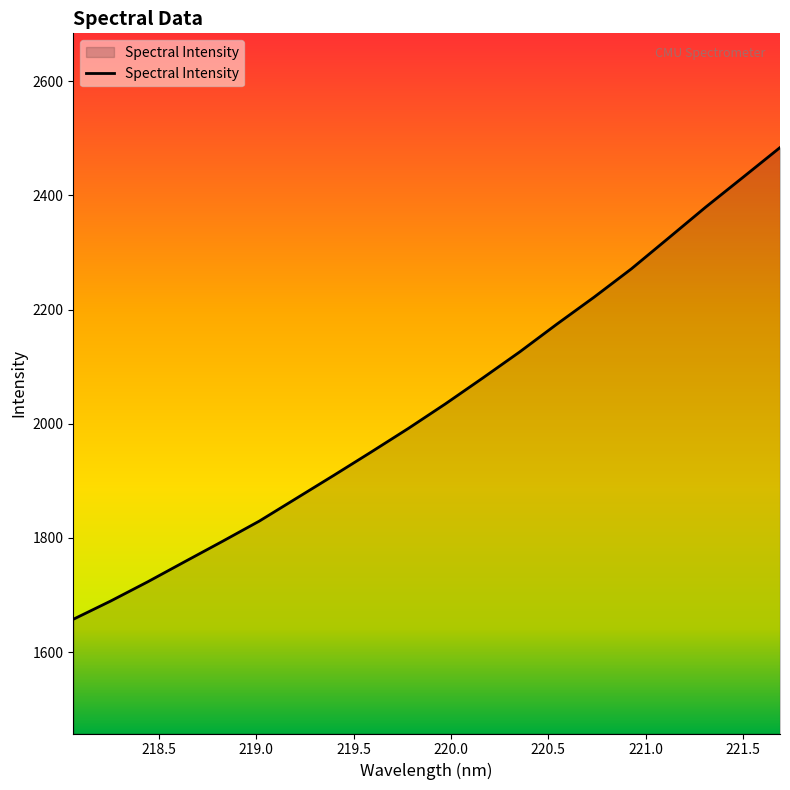

What is the difference between the maximum and minimum values?

825.9